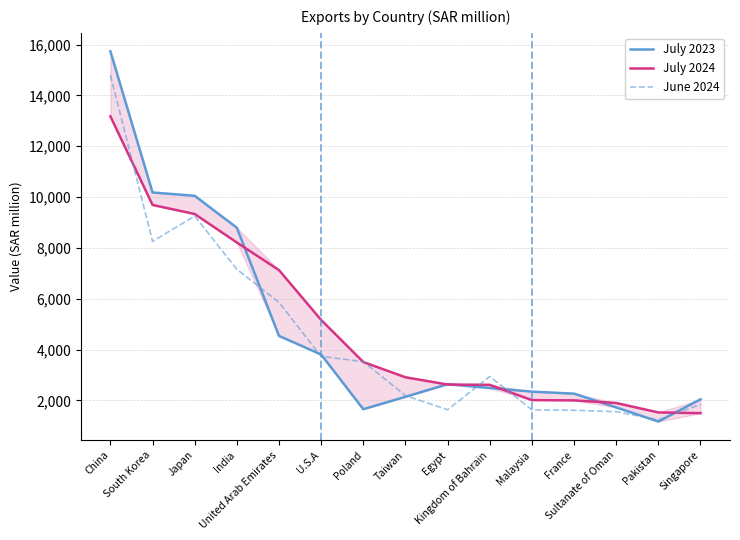

True or false: July 2023 and June 2024 cross at least once.

True